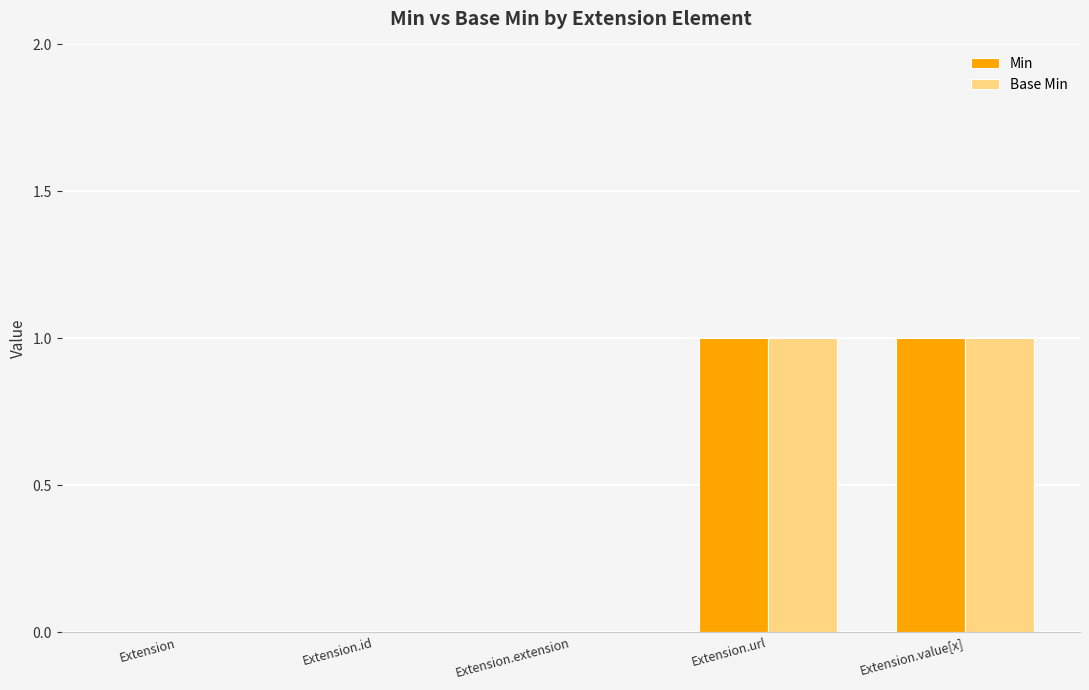

How many Min values are between 0 and 1?

5